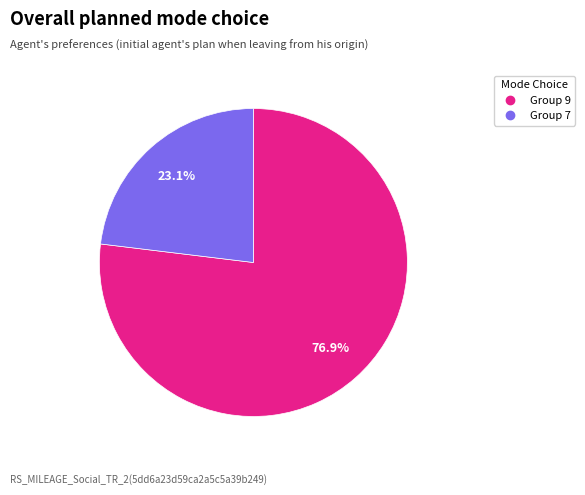

How many segments does this pie chart have?

2